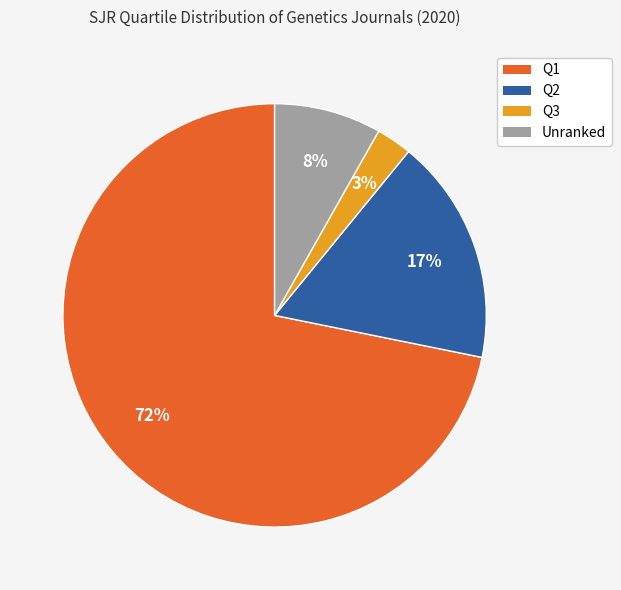

How many slices are in this pie chart?

4